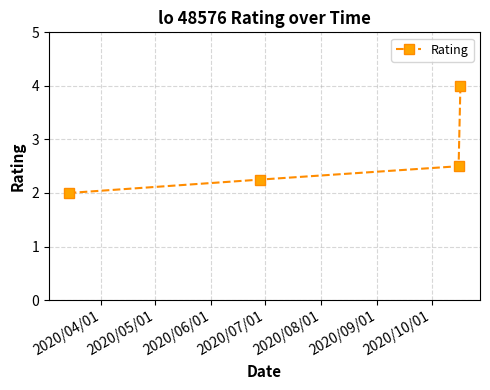

What is the value of the 1st point from the left?

2.0